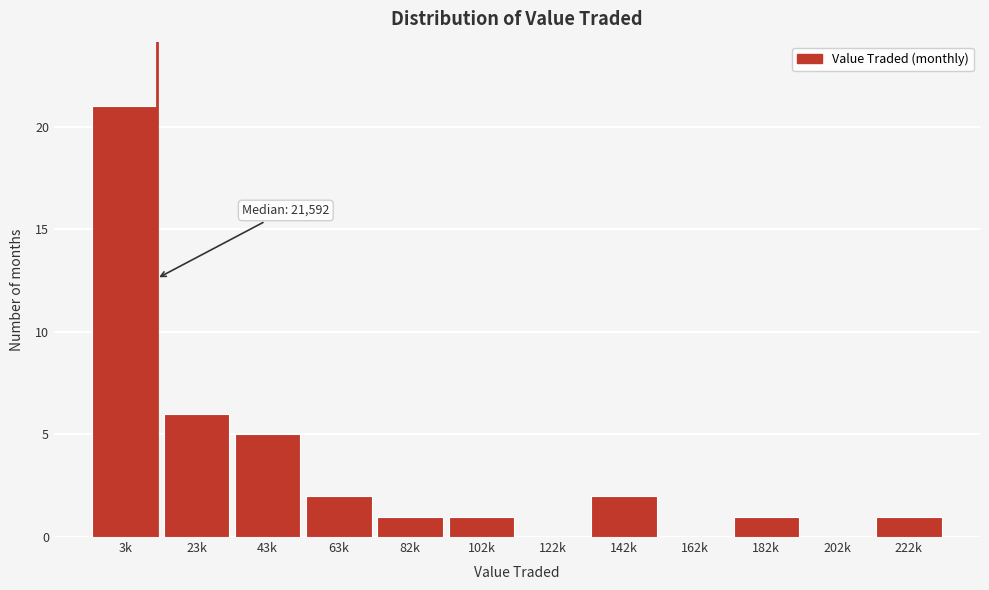

Reading left to right, extract all data points from this chart.

3k=21	23k=6	43k=5	63k=2	82k=1	102k=1	122k=0	142k=2	162k=0	182k=1	202k=0	222k=1